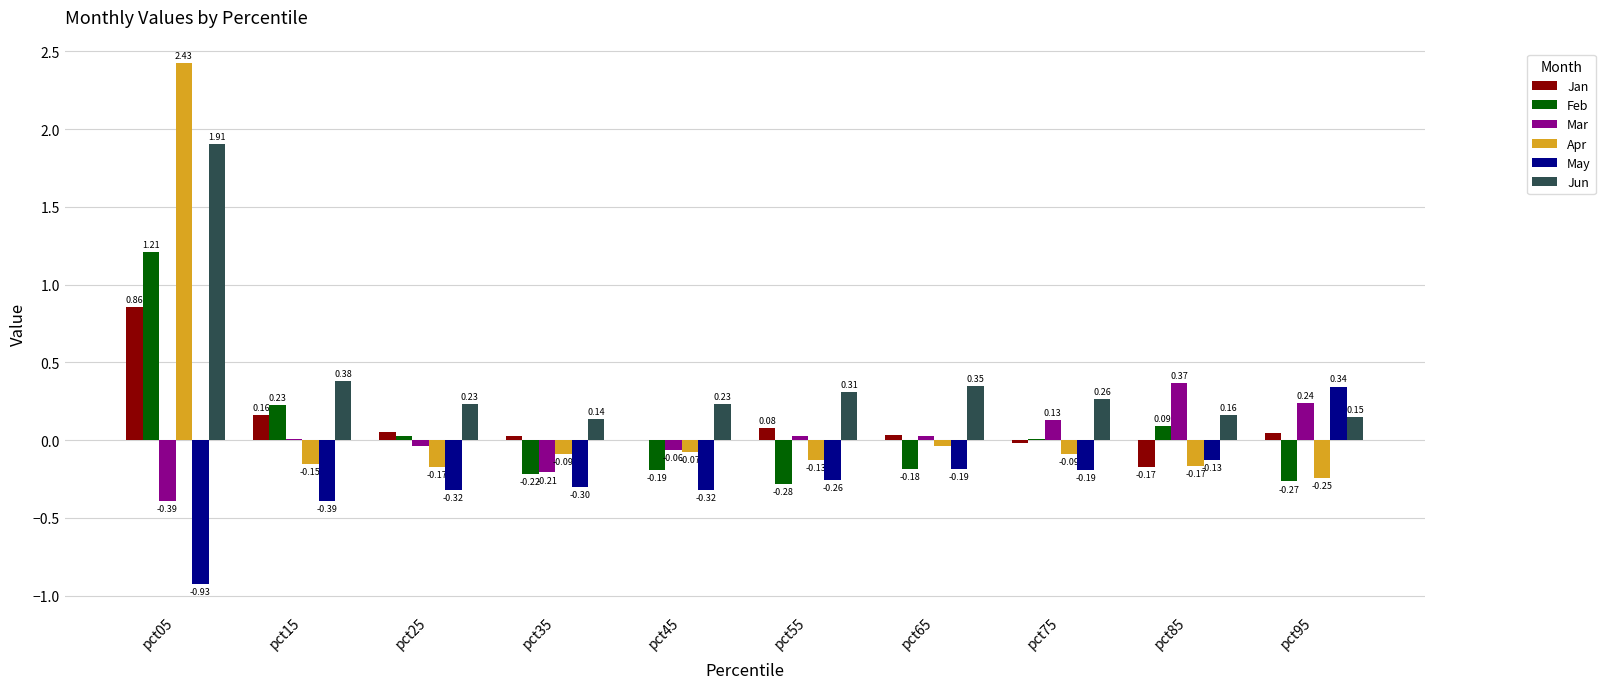

Which series has the largest range (max minus min)?

Apr